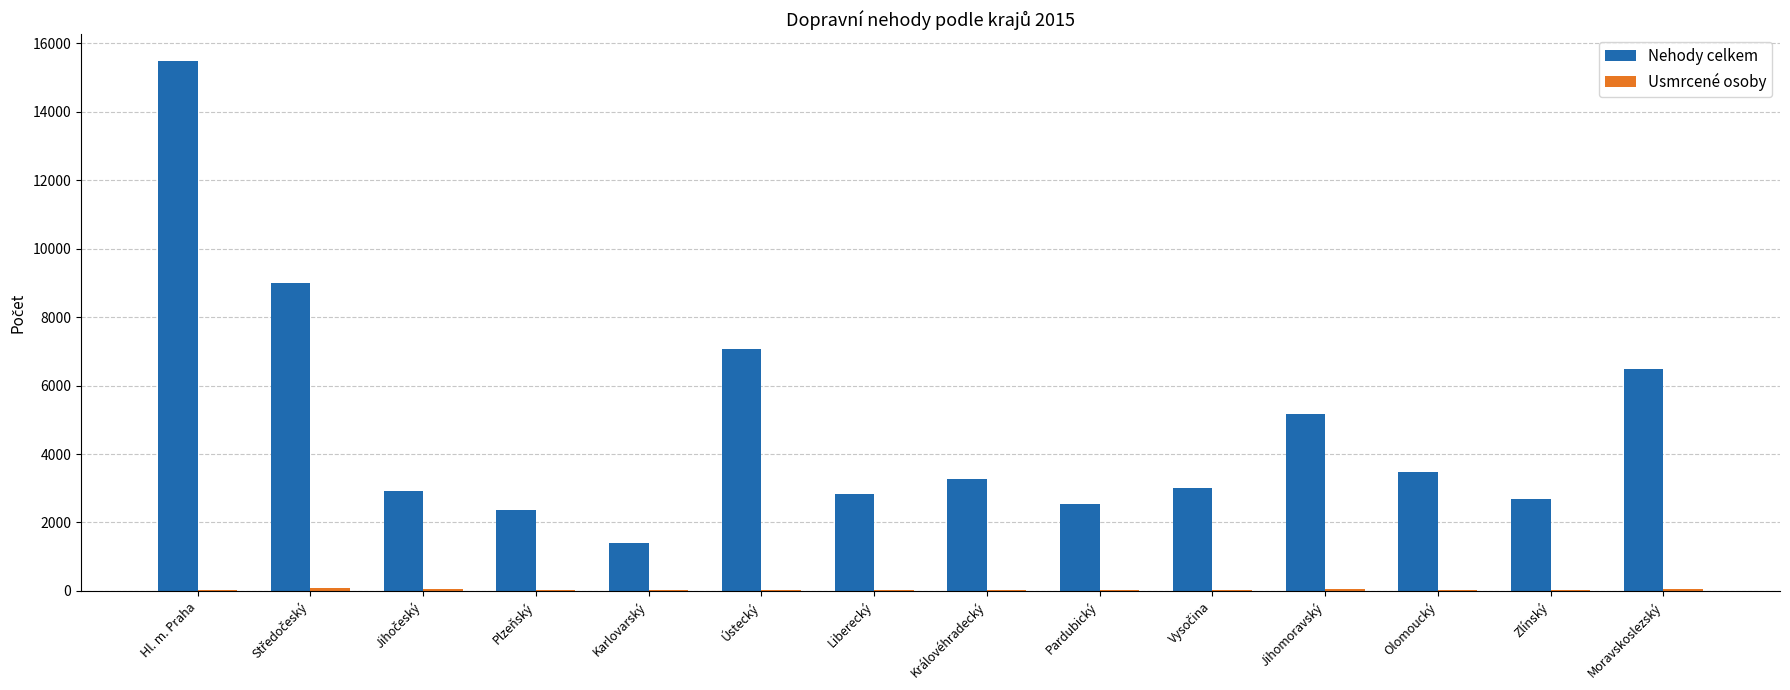

The value of Nehody celkem at Liberecký is 1791. True or false?

False